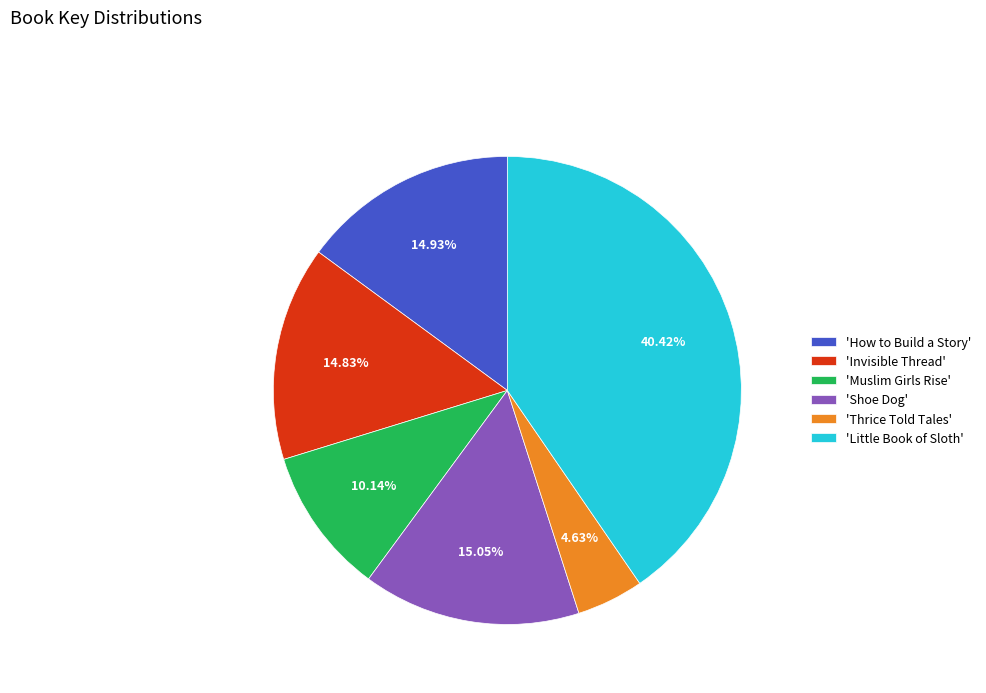

To the nearest percent, what is the average slice percentage?

17%